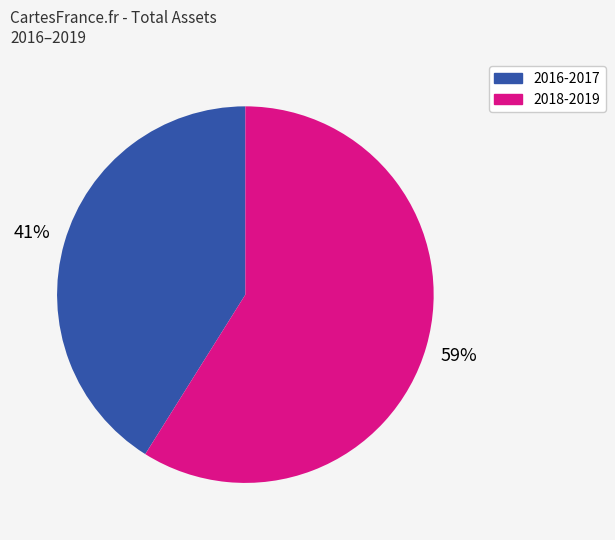

Is there a majority slice in this chart?

Yes